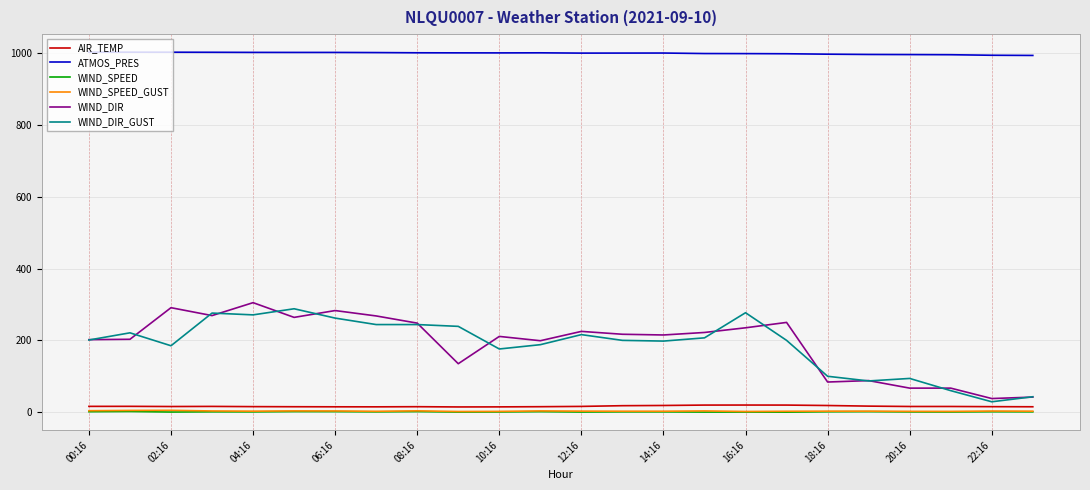

True or false: AIR_TEMP and ATMOS_PRES intersect in this chart.

False